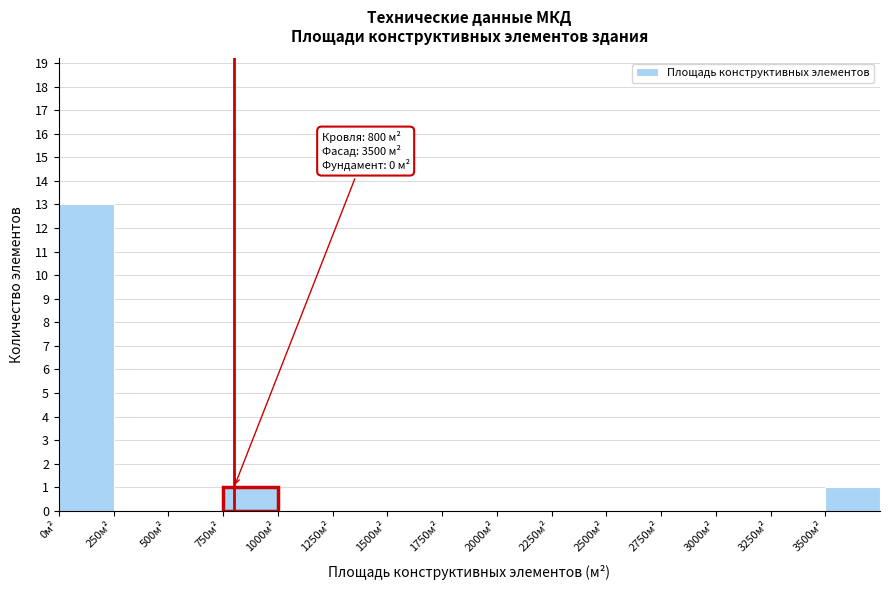

Over which range of the x-axis is the bar tallest?

0 to 250